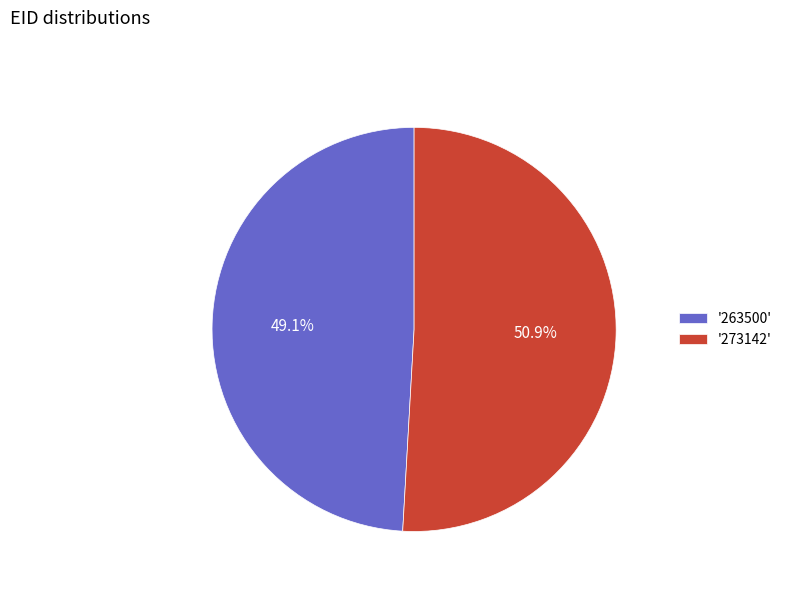

What percentage is NOT represented by '273142'?

49.1%